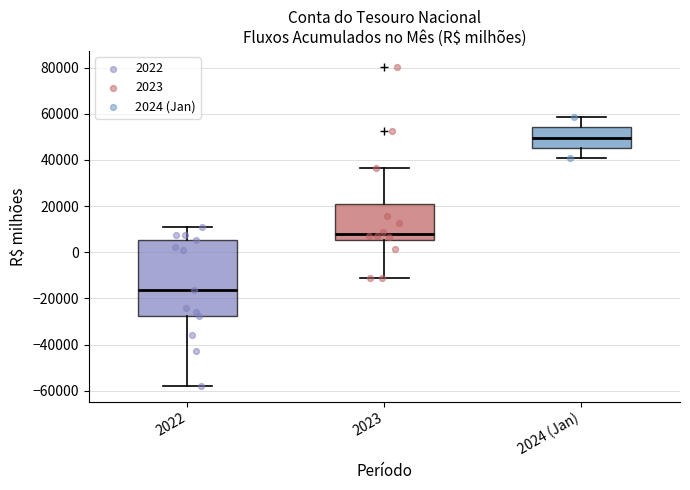

Where does the median line of the box for 2023 sit on the y-axis? The values are not printed on the chart, so give them approximately, as read against the axis.

8000